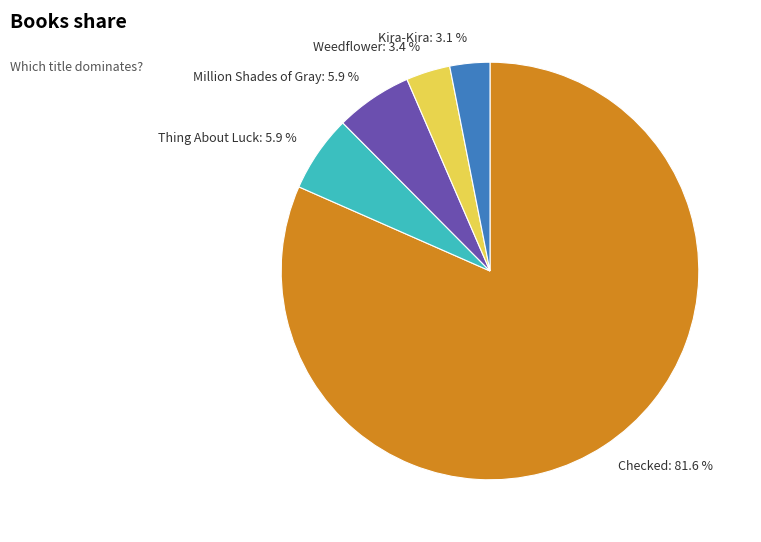

What percentage is NOT represented by Thing About Luck?

94.1%